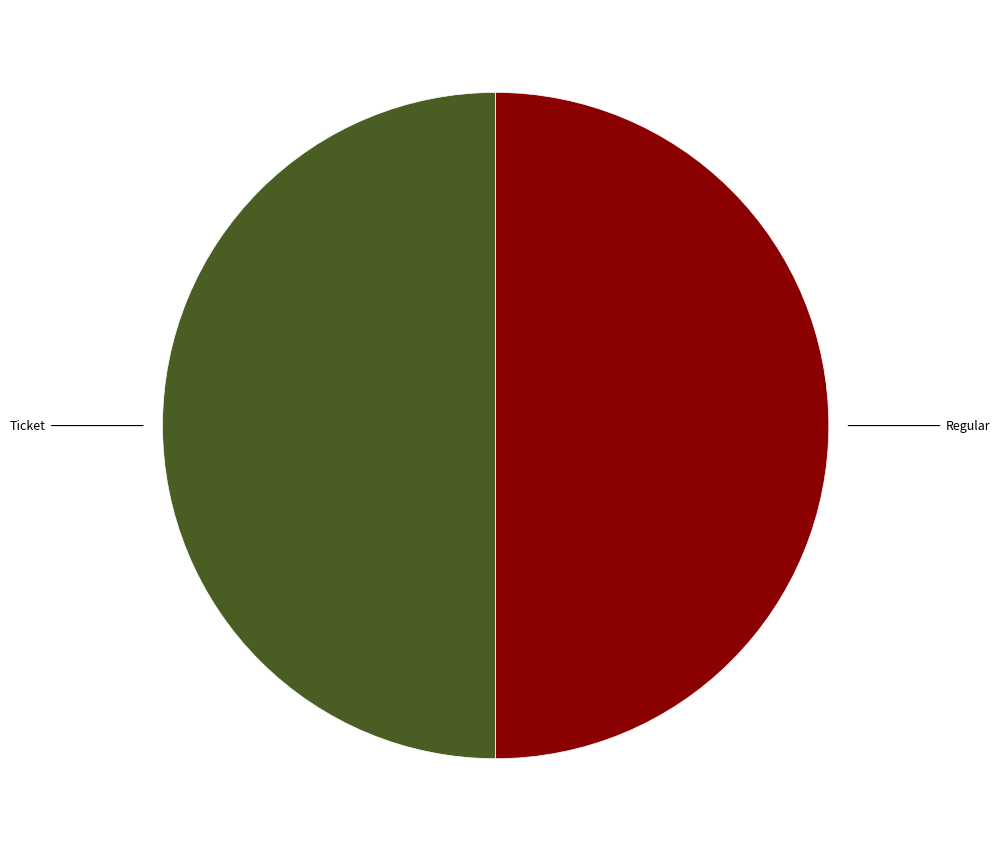

Which category has the smallest portion of the pie?

Ticket (io_index=0)